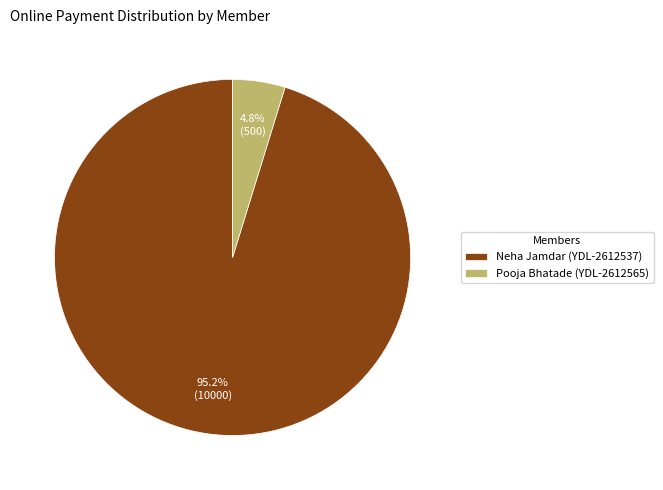

Between Pooja Bhatade (YDL-2612565) and Neha Jamdar (YDL-2612537), which is larger?

Neha Jamdar (YDL-2612537)